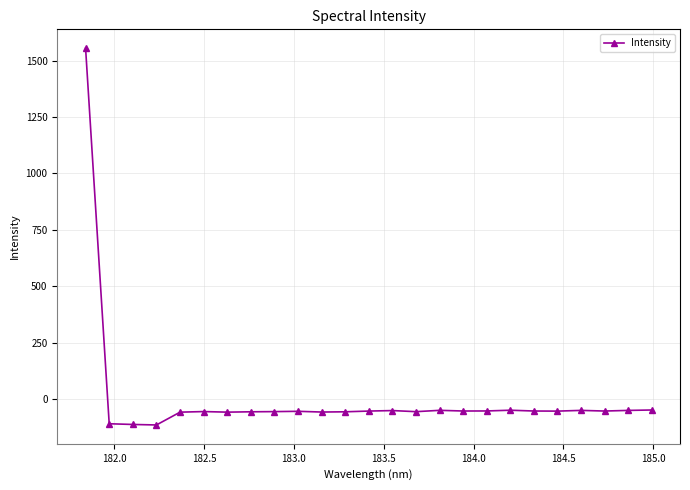

What is the maximum value shown in the chart?

1555.2